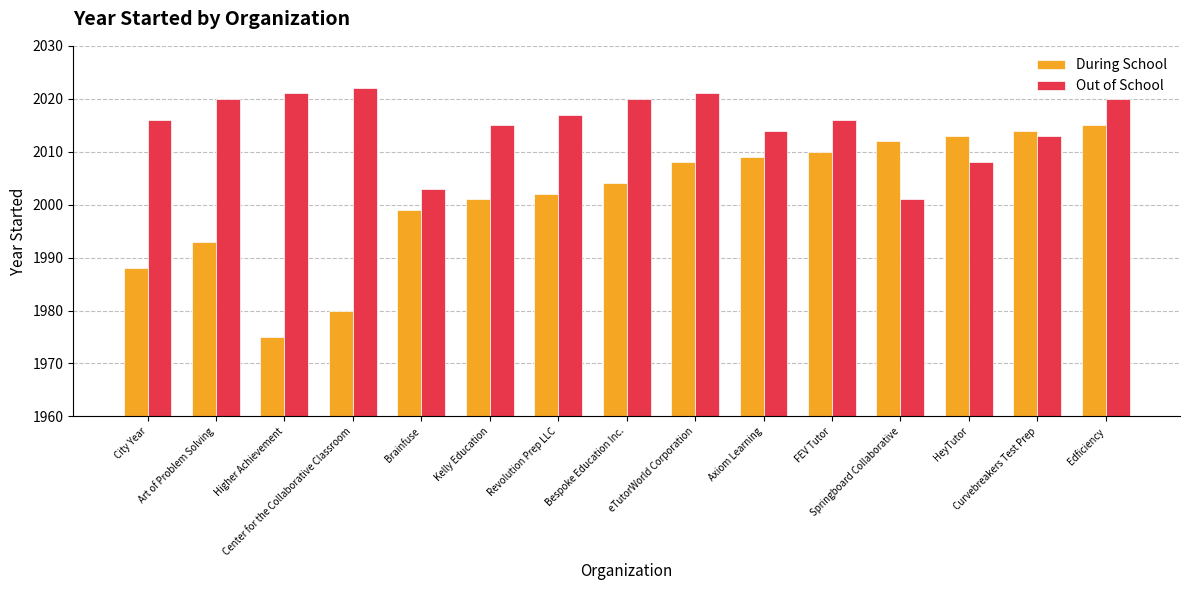

What is the total value across all series at City Year?

4004